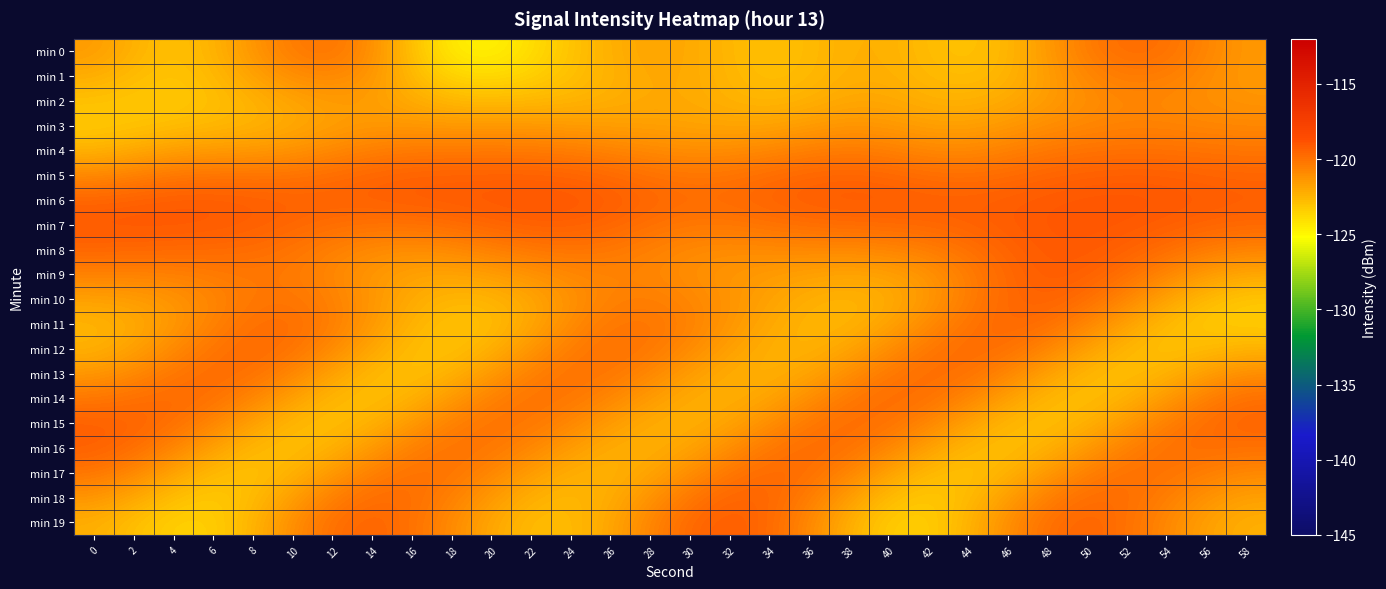

Reading right to left, list all the values displayed in this chart.

min 0: 58=-121.4	56=-120.7	54=-120.0	52=-119.8	50=-120.3	48=-121.5	46=-122.6	44=-123.0	42=-122.7	40=-122.3	38=-122.3	36=-122.7	34=-122.9	32=-122.6	30=-122.0	28=-121.9	26=-122.3	24=-123.0	22=-124.0	20=-124.8	18=-124.5	16=-122.9	14=-121.0	12=-120.1	10=-120.3	8=-121.3	6=-122.4	4=-122.9	2=-122.4	0=-121.5
min 1: 58=-121.5	56=-121.0	54=-120.4	52=-120.3	50=-120.8	48=-121.6	46=-122.5	44=-122.8	42=-122.6	40=-122.3	38=-122.2	36=-122.6	34=-122.8	32=-122.5	30=-122.0	28=-122.0	26=-122.4	24=-122.9	22=-123.5	20=-123.9	18=-123.7	16=-122.6	14=-121.3	12=-120.7	10=-121.0	8=-121.8	6=-122.6	4=-123.1	2=-122.7	0=-122.1
min 2: 58=-121.3	56=-121.1	54=-120.8	52=-120.8	50=-121.1	48=-121.6	46=-122.1	44=-122.4	42=-122.3	40=-122.0	38=-122.0	36=-122.3	34=-122.6	32=-122.4	30=-122.1	28=-122.0	26=-122.2	24=-122.5	22=-122.6	20=-122.7	18=-122.6	16=-122.1	14=-121.6	12=-121.5	10=-121.9	8=-122.4	6=-122.9	4=-123.2	2=-123.1	0=-122.9
min 3: 58=-120.8	56=-120.8	54=-120.7	52=-120.6	50=-120.8	48=-121.1	46=-121.4	44=-121.8	42=-121.7	40=-121.4	38=-121.3	36=-121.6	34=-121.9	32=-121.9	30=-121.8	28=-121.7	26=-121.7	24=-121.6	22=-121.5	20=-121.5	18=-121.5	16=-121.4	14=-121.4	12=-121.7	10=-122.1	8=-122.4	6=-122.6	4=-122.8	2=-123.1	0=-123.2
min 4: 58=-120.2	56=-120.1	54=-120.0	52=-120.0	50=-120.1	48=-120.2	46=-120.6	44=-120.9	42=-120.8	40=-120.5	38=-120.3	36=-120.5	34=-120.8	32=-121.0	30=-121.1	28=-120.9	26=-120.7	24=-120.4	22=-120.3	20=-120.3	18=-120.3	16=-120.3	14=-120.5	12=-120.9	10=-121.3	8=-121.5	6=-121.5	4=-121.7	2=-122.1	0=-122.4
min 5: 58=-119.5	56=-119.4	54=-119.3	52=-119.3	50=-119.4	48=-119.5	46=-119.7	44=-119.9	42=-119.8	40=-119.6	38=-119.5	36=-119.6	34=-119.8	32=-120.1	30=-120.1	28=-120.0	26=-119.7	24=-119.5	22=-119.4	20=-119.4	18=-119.4	16=-119.4	14=-119.6	12=-119.8	10=-120.1	8=-120.1	6=-120.1	4=-120.2	2=-120.6	0=-120.9
min 6: 58=-119.3	56=-119.2	54=-119.1	52=-119.0	50=-119.0	48=-119.1	46=-119.3	44=-119.3	42=-119.3	40=-119.2	38=-119.2	36=-119.3	34=-119.5	32=-119.7	30=-119.8	28=-119.6	26=-119.3	24=-119.0	22=-119.0	20=-119.1	18=-119.2	16=-119.2	14=-119.3	12=-119.4	10=-119.4	8=-119.3	6=-119.2	4=-119.2	2=-119.4	0=-119.5
min 7: 58=-119.6	56=-119.5	54=-119.3	52=-119.1	50=-119.0	48=-119.0	46=-119.2	44=-119.4	42=-119.6	40=-119.7	38=-119.7	36=-119.8	34=-120.0	32=-120.2	30=-120.2	28=-119.9	26=-119.6	24=-119.3	22=-119.3	20=-119.5	18=-119.8	16=-120.0	14=-120.0	12=-119.8	10=-119.6	8=-119.3	6=-119.2	4=-119.1	2=-119.1	0=-119.1
min 8: 58=-120.6	56=-120.3	54=-119.8	52=-119.4	50=-119.1	48=-119.1	46=-119.5	44=-120.0	42=-120.4	40=-120.7	38=-120.8	36=-120.8	34=-120.9	32=-121.0	30=-120.9	28=-120.5	26=-120.2	24=-120.1	22=-120.2	20=-120.5	18=-120.9	16=-121.0	14=-120.9	12=-120.5	10=-120.1	8=-119.8	6=-119.7	4=-119.6	2=-119.6	0=-119.6
min 9: 58=-122.0	56=-121.5	54=-120.7	52=-119.9	50=-119.3	48=-119.2	46=-119.7	44=-120.5	42=-121.3	40=-121.8	38=-121.9	36=-121.7	34=-121.5	32=-121.3	30=-121.1	28=-120.8	26=-120.6	24=-120.8	22=-121.2	20=-121.6	18=-121.9	16=-121.8	14=-121.4	12=-120.8	10=-120.3	8=-120.2	6=-120.4	4=-120.5	2=-120.6	0=-120.6
min 10: 58=-123.1	56=-122.7	54=-121.8	52=-120.8	50=-119.8	48=-119.4	46=-119.6	44=-120.5	42=-121.4	40=-122.2	38=-122.5	36=-122.3	34=-121.8	32=-121.2	30=-120.7	28=-120.5	26=-120.6	24=-121.2	22=-122.0	20=-122.5	18=-122.6	16=-122.1	14=-121.3	12=-120.6	10=-120.1	8=-120.2	6=-120.8	4=-121.3	2=-121.6	0=-121.8
min 11: 58=-123.3	56=-123.2	54=-122.7	52=-121.8	50=-120.7	48=-119.9	46=-119.6	44=-120.1	42=-120.9	40=-121.9	38=-122.5	36=-122.5	34=-122.0	32=-121.3	30=-120.6	28=-120.1	26=-120.2	24=-121.0	22=-122.0	20=-122.8	18=-123.0	16=-122.4	14=-121.4	12=-120.4	10=-119.8	8=-119.9	6=-120.6	4=-121.4	2=-122.1	0=-122.5
min 12: 58=-122.4	56=-122.7	54=-122.9	52=-122.6	50=-121.7	48=-120.7	46=-119.9	44=-119.8	42=-120.2	40=-121.1	38=-121.9	36=-122.4	34=-122.3	32=-121.7	30=-120.9	28=-120.2	26=-120.0	24=-120.4	22=-121.3	20=-122.4	18=-122.9	16=-122.8	14=-122.0	12=-120.9	10=-120.0	8=-119.7	6=-120.1	4=-120.9	2=-121.8	0=-122.4
min 13: 58=-121.0	56=-121.6	54=-122.4	52=-122.8	50=-122.6	48=-121.7	46=-120.7	44=-120.0	42=-119.8	40=-120.2	38=-121.1	36=-121.9	34=-122.3	32=-122.2	30=-121.6	28=-120.8	26=-120.1	24=-120.0	22=-120.5	20=-121.5	18=-122.4	16=-122.9	14=-122.6	12=-121.8	10=-120.7	8=-120.0	6=-119.8	4=-120.2	2=-120.9	0=-121.4
min 14: 58=-119.9	56=-120.5	54=-121.4	52=-122.4	50=-122.8	48=-122.6	46=-121.7	44=-120.7	42=-120.0	40=-119.8	38=-120.2	36=-121.1	34=-121.9	32=-122.3	30=-122.2	28=-121.6	26=-120.8	24=-120.2	22=-120.0	20=-120.5	18=-121.5	16=-122.4	14=-122.8	12=-122.6	10=-121.7	8=-120.7	6=-120.0	4=-119.7	2=-119.9	0=-120.2
min 15: 58=-119.5	56=-119.8	54=-120.5	52=-121.4	50=-122.4	48=-122.8	46=-122.6	44=-121.7	42=-120.7	40=-120.0	38=-119.8	36=-120.2	34=-121.0	32=-121.9	30=-122.3	28=-122.2	26=-121.6	24=-120.8	22=-120.2	20=-120.0	18=-120.5	16=-121.5	14=-122.4	12=-122.8	10=-122.6	8=-121.7	6=-120.7	4=-119.9	2=-119.5	0=-119.4
min 16: 58=-119.9	56=-119.9	54=-120.0	52=-120.5	50=-121.4	48=-122.4	46=-122.8	44=-122.6	42=-121.8	40=-120.7	38=-120.0	36=-119.8	34=-120.2	32=-121.0	30=-121.9	28=-122.3	26=-122.2	24=-121.6	22=-120.8	20=-120.2	18=-120.0	16=-120.5	14=-121.5	12=-122.4	10=-122.8	8=-122.6	6=-121.7	4=-120.7	2=-119.8	0=-119.3
min 17: 58=-120.8	56=-120.5	54=-120.0	52=-120.0	50=-120.5	48=-121.4	46=-122.4	44=-122.9	42=-122.7	40=-121.8	38=-120.7	36=-119.9	34=-119.7	32=-120.2	30=-121.0	28=-121.9	26=-122.4	24=-122.2	22=-121.6	20=-120.7	18=-120.1	16=-120.0	14=-120.5	12=-121.4	10=-122.4	8=-122.9	6=-122.7	4=-121.8	2=-120.8	0=-120.1
min 18: 58=-121.8	56=-121.2	54=-120.5	52=-119.9	50=-119.8	48=-120.5	46=-121.6	44=-122.7	42=-123.2	40=-122.8	38=-121.6	36=-120.4	34=-119.6	32=-119.5	30=-120.2	28=-121.2	26=-122.2	24=-122.6	22=-122.3	20=-121.5	18=-120.5	16=-119.9	14=-119.8	12=-120.5	10=-121.6	8=-122.7	6=-123.2	4=-122.9	2=-122.0	0=-121.3
min 19: 58=-122.3	56=-121.8	54=-120.8	52=-119.9	50=-119.5	48=-119.9	46=-121.0	44=-122.4	42=-123.4	40=-123.3	38=-122.3	36=-120.8	34=-119.7	32=-119.2	30=-119.6	28=-120.7	26=-121.9	24=-122.7	22=-122.7	20=-122.0	18=-120.9	16=-120.0	14=-119.5	12=-119.9	10=-121.0	8=-122.4	6=-123.4	4=-123.5	2=-122.8	0=-122.3